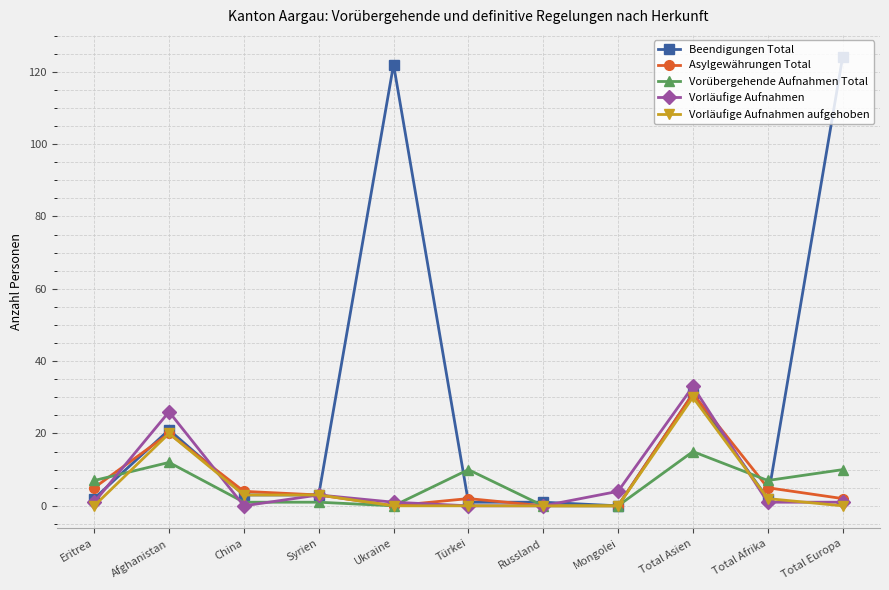

The Beendigungen Total series shows 1 at Russland. True or false?

True